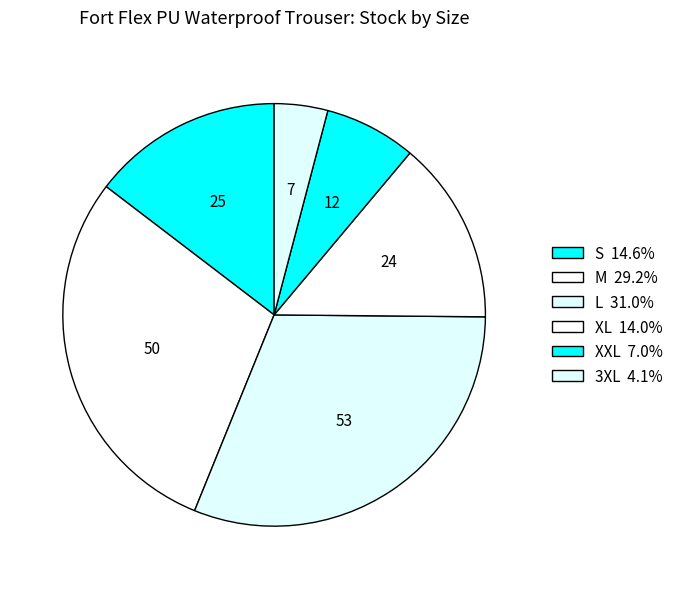

How many slices are in this pie chart?

6